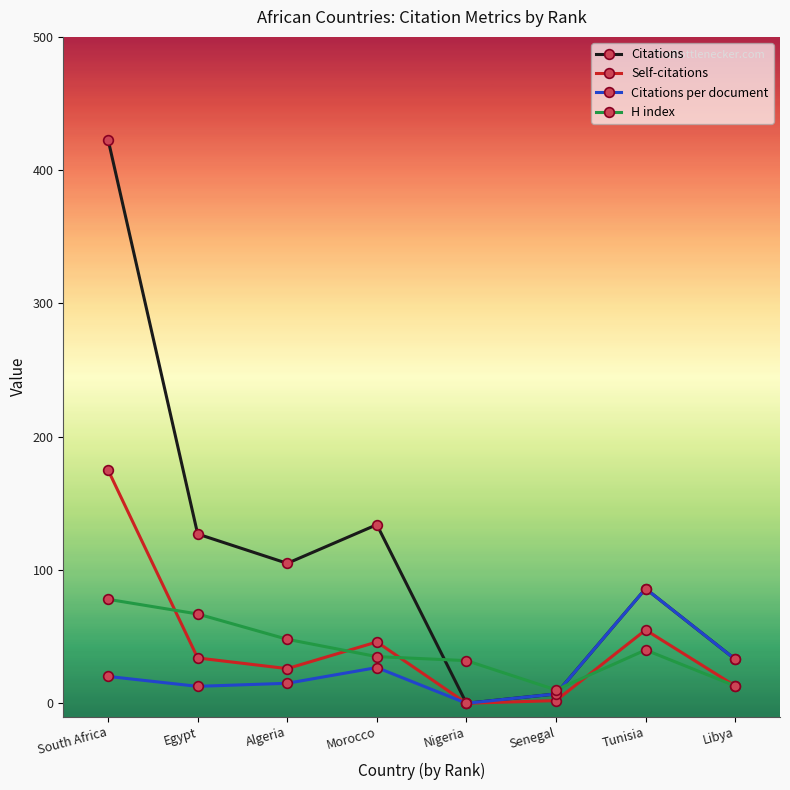

True or false: Citations per document and H index intersect in this chart.

True